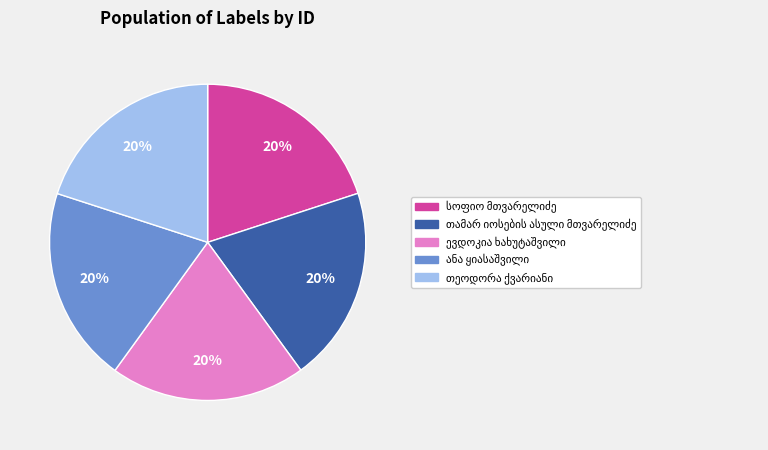

To the nearest percent, what is the average slice percentage?

20%